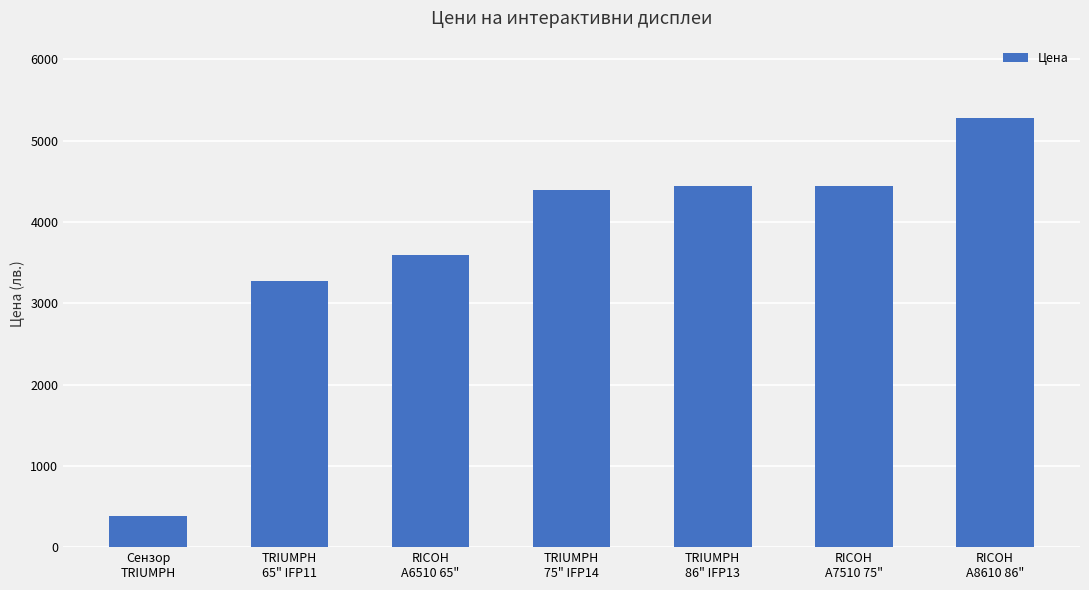

How many data points are less than 4398?

3